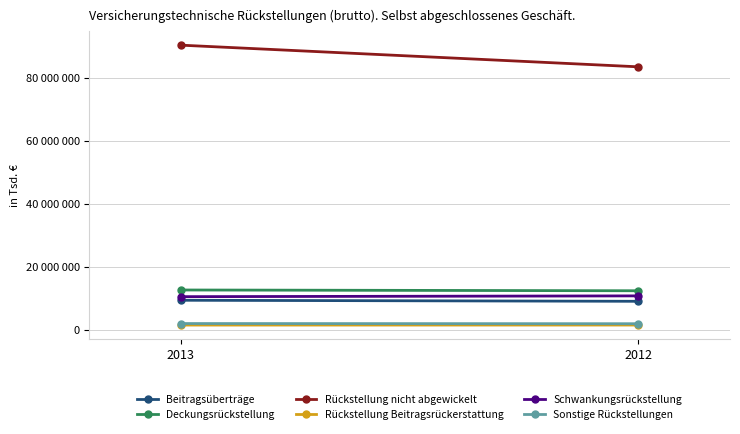

The Deckungsrückstellung series shows 6831622 at 2013. True or false?

False